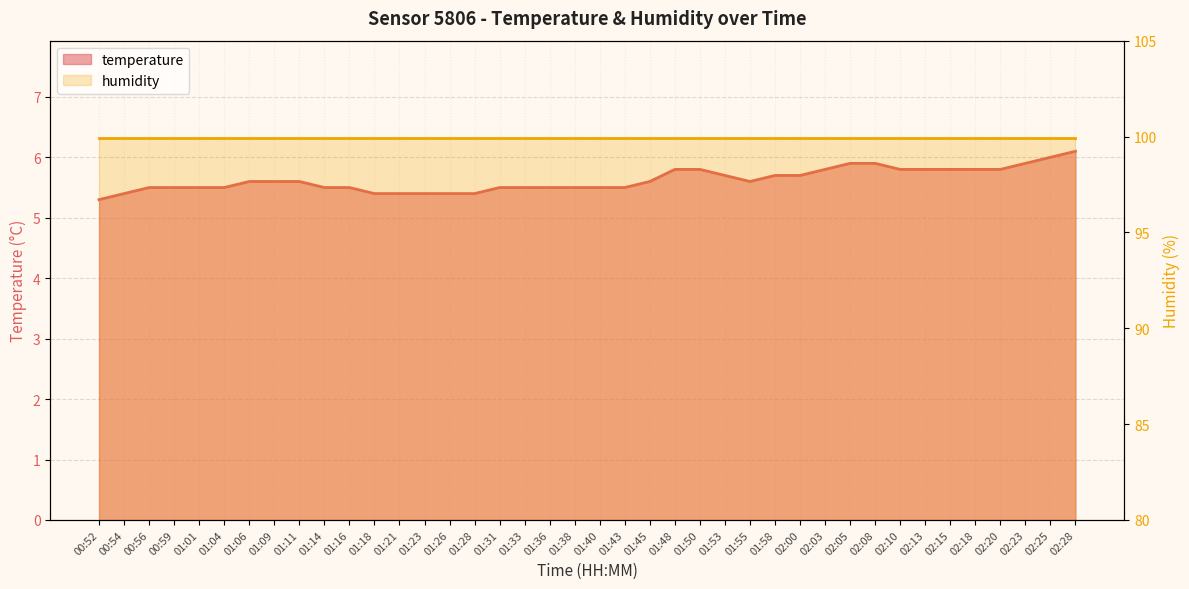

Approximately how many times larger is the value at 01:31 compared to 00:52?

1.0